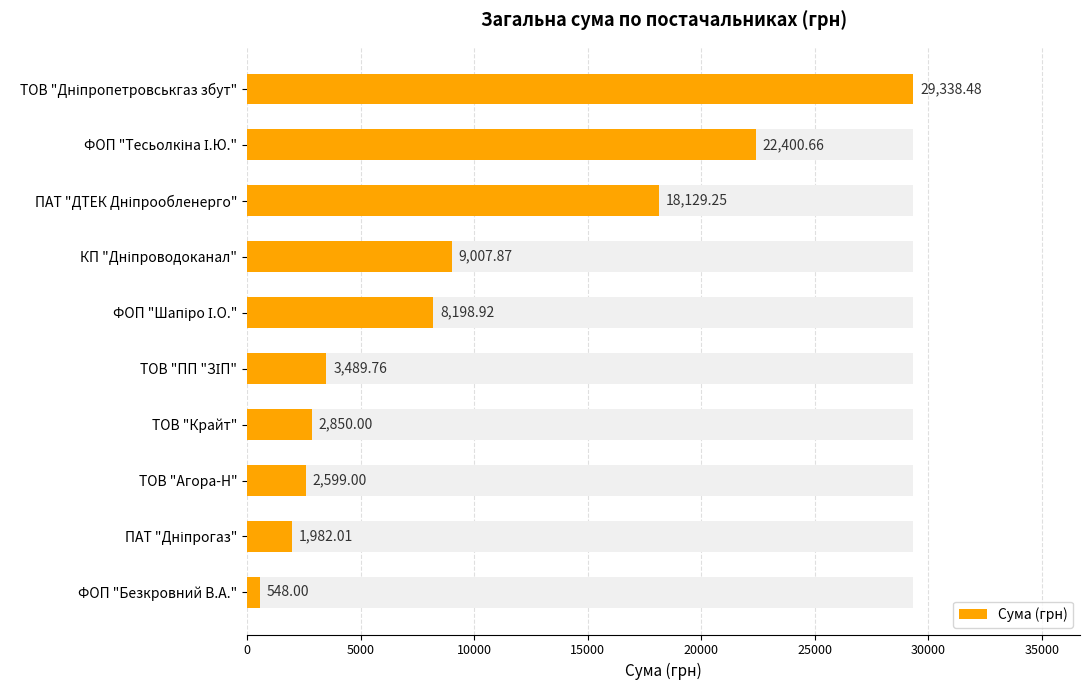

Reading right to left, transcribe all the data shown in this chart.

548.0	1982.0	2599.0	2850.0	3489.8	8198.9	9007.9	18129.2	22400.7	29338.5